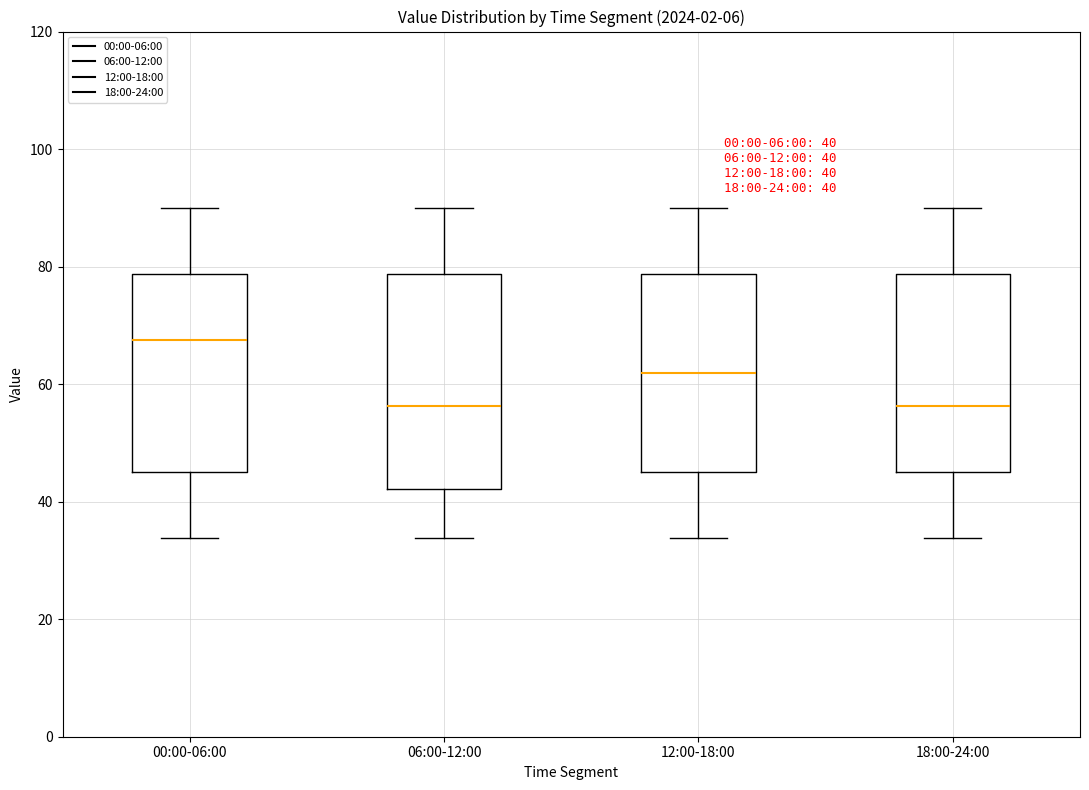

Comparing the boxes themselves (not the whiskers), which one is the tallest?

06:00-12:00